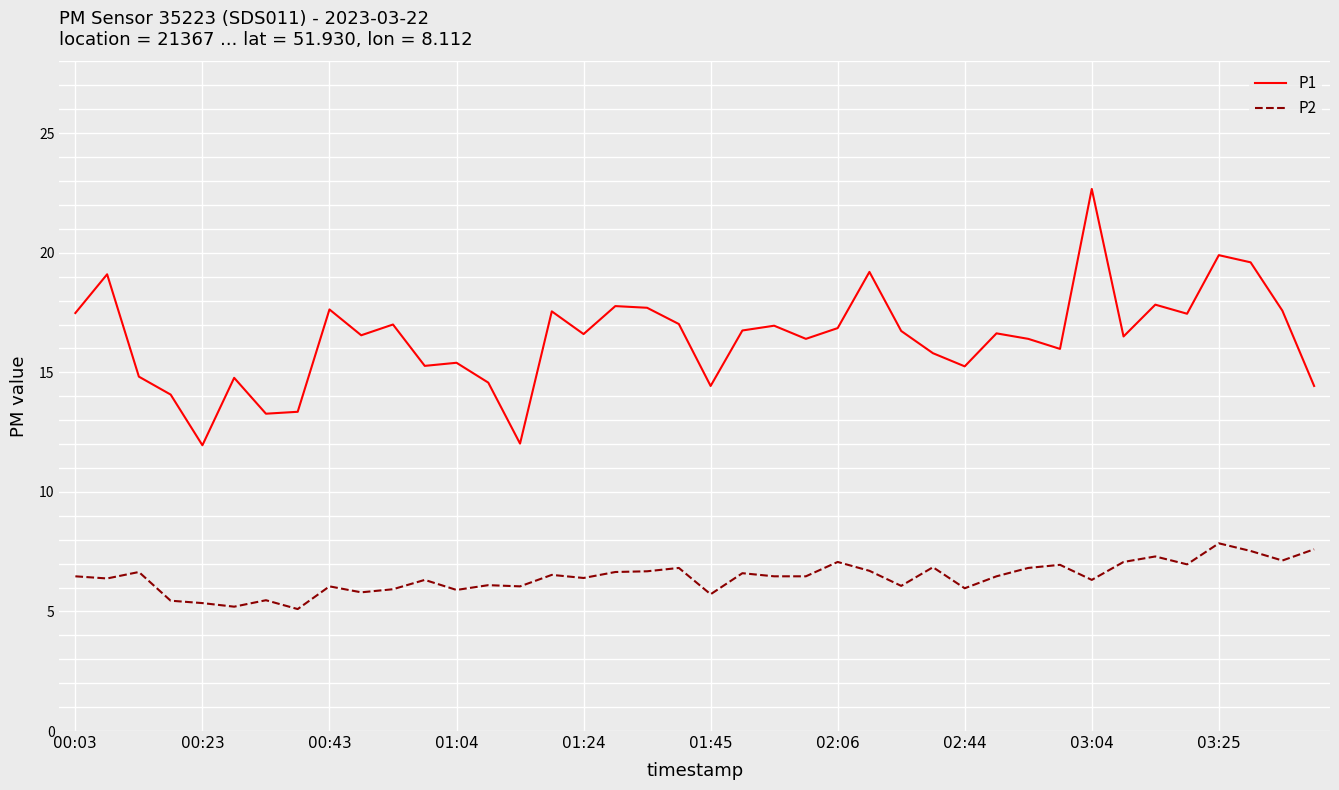

How many lines are shown in the chart?

2